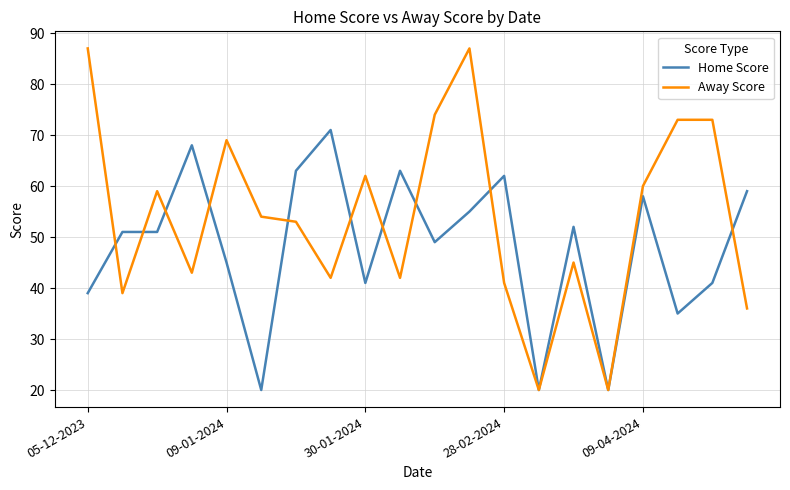

List the series in order of their overall mean, highest first.

Away Score, Home Score